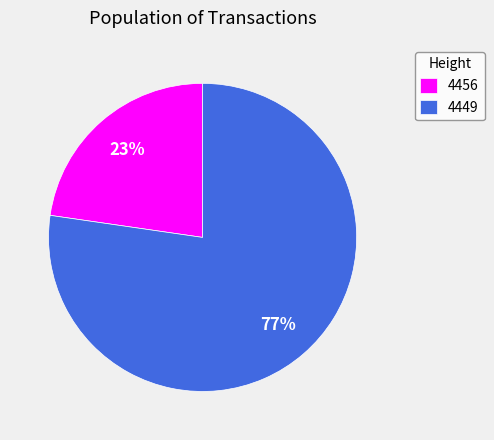

To the nearest percent, what portion does 4456 represent?

23%